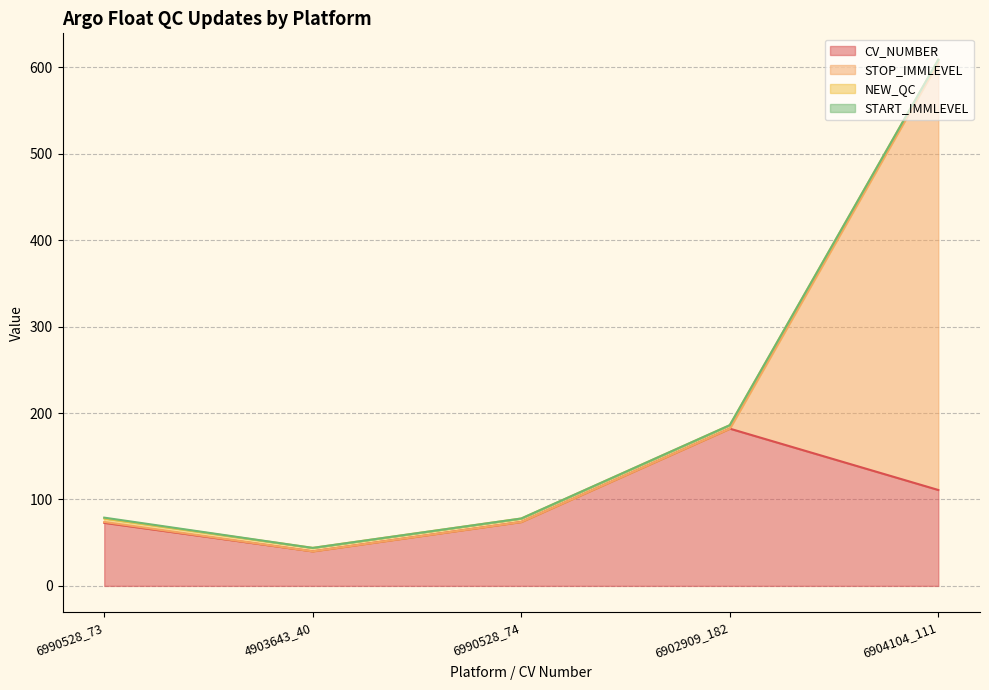

Rank the series at 6904104_111 from highest to lowest value.

STOP_IMMLEVEL, CV_NUMBER, NEW_QC, START_IMMLEVEL